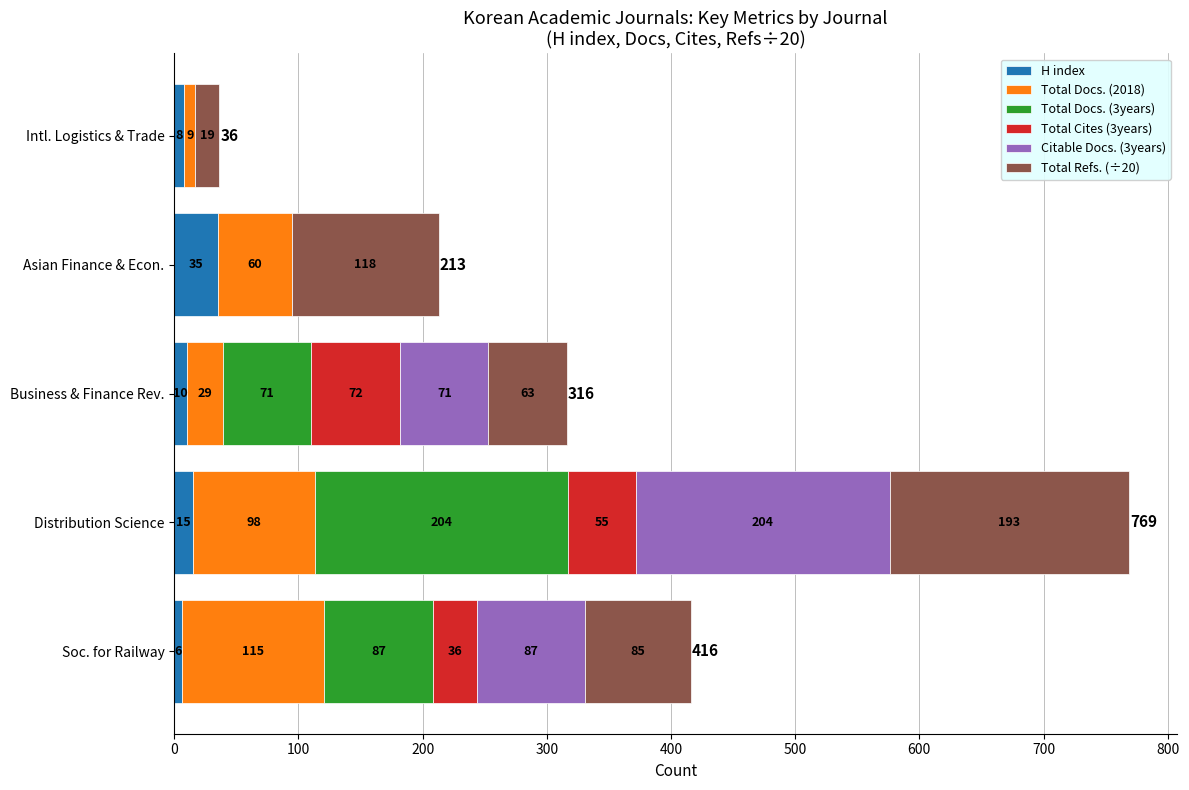

At which label does H index reach its peak?

Asian Finance & Econ.